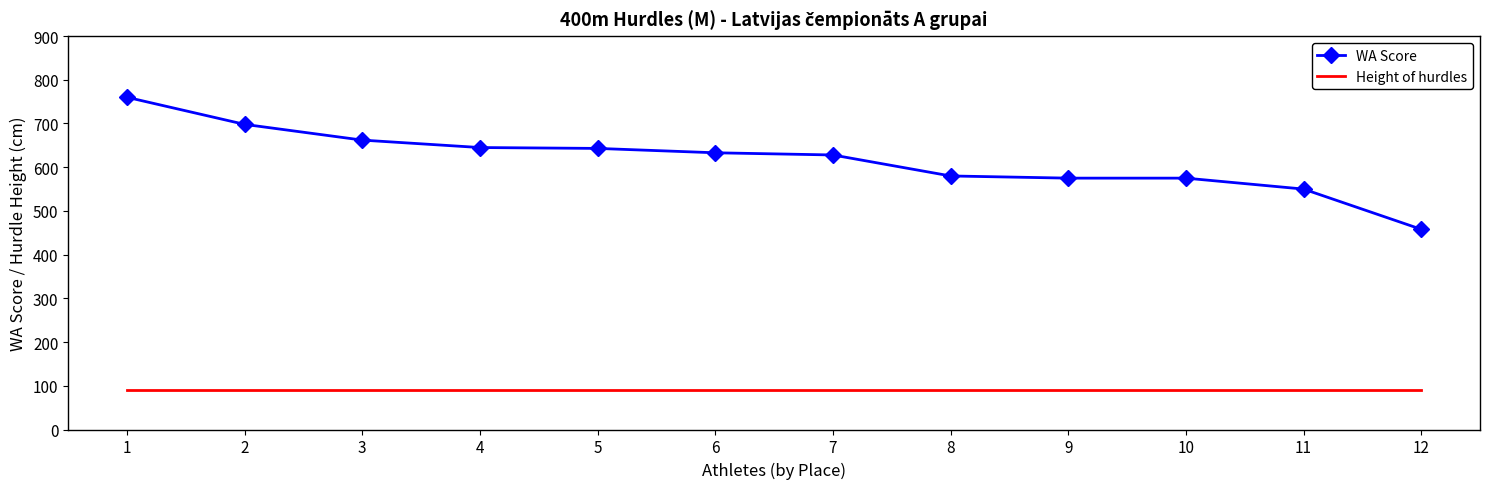

Read the Height of hurdles value at 9.

91.4